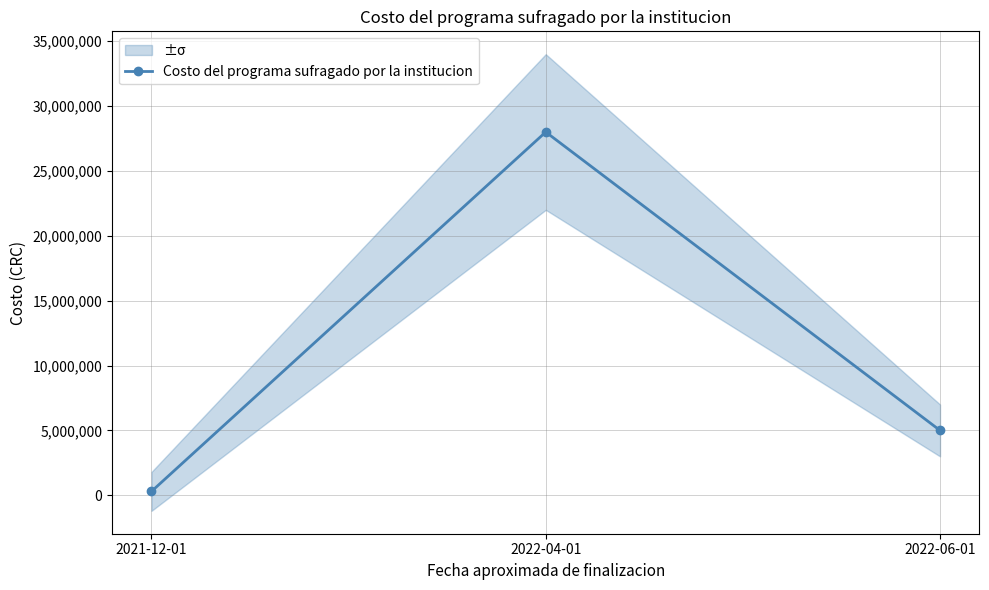

What is the average value?

11100000